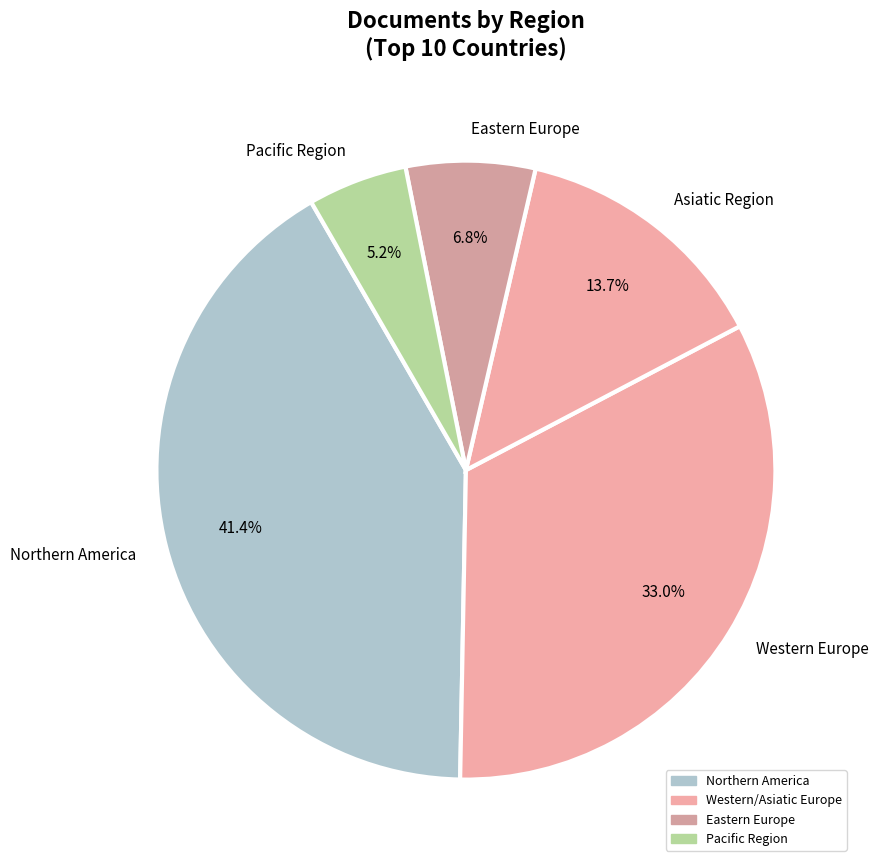

Which slice is the smallest?

Pacific Region